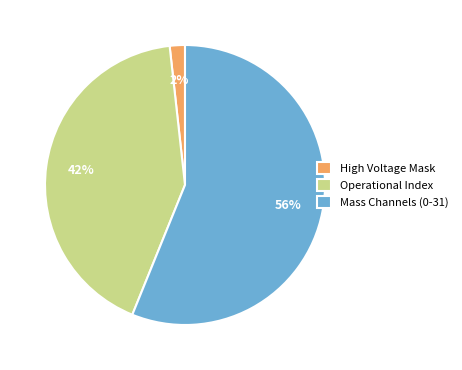

True or false: Operational Index accounts for 42% of the total.

True